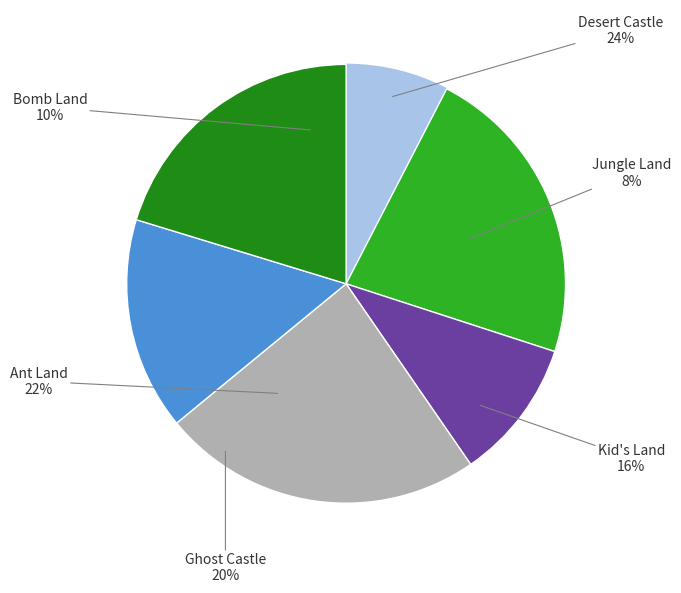

Do Bomb Land and Ghost Castle together represent more than half of the pie?

No